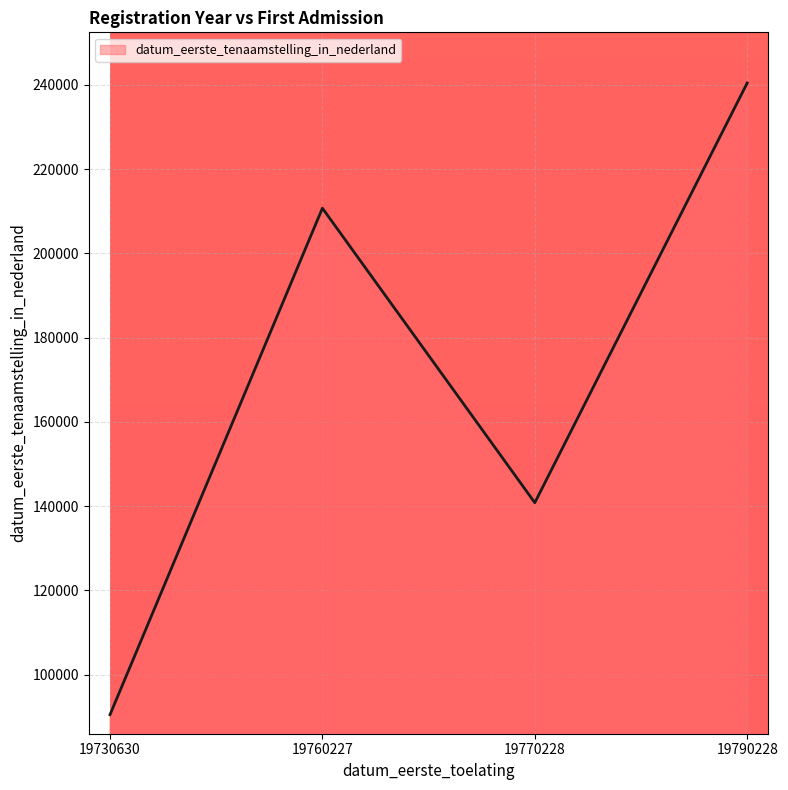

What is the ratio of the value at 19730630 to the value at 19790228?

0.4